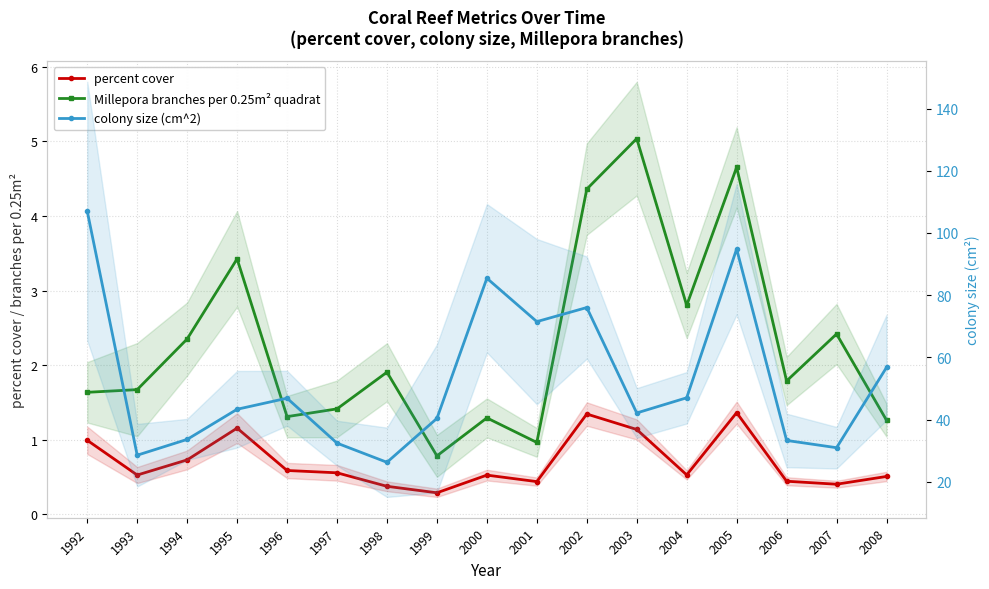

How many lines are shown in the chart?

3